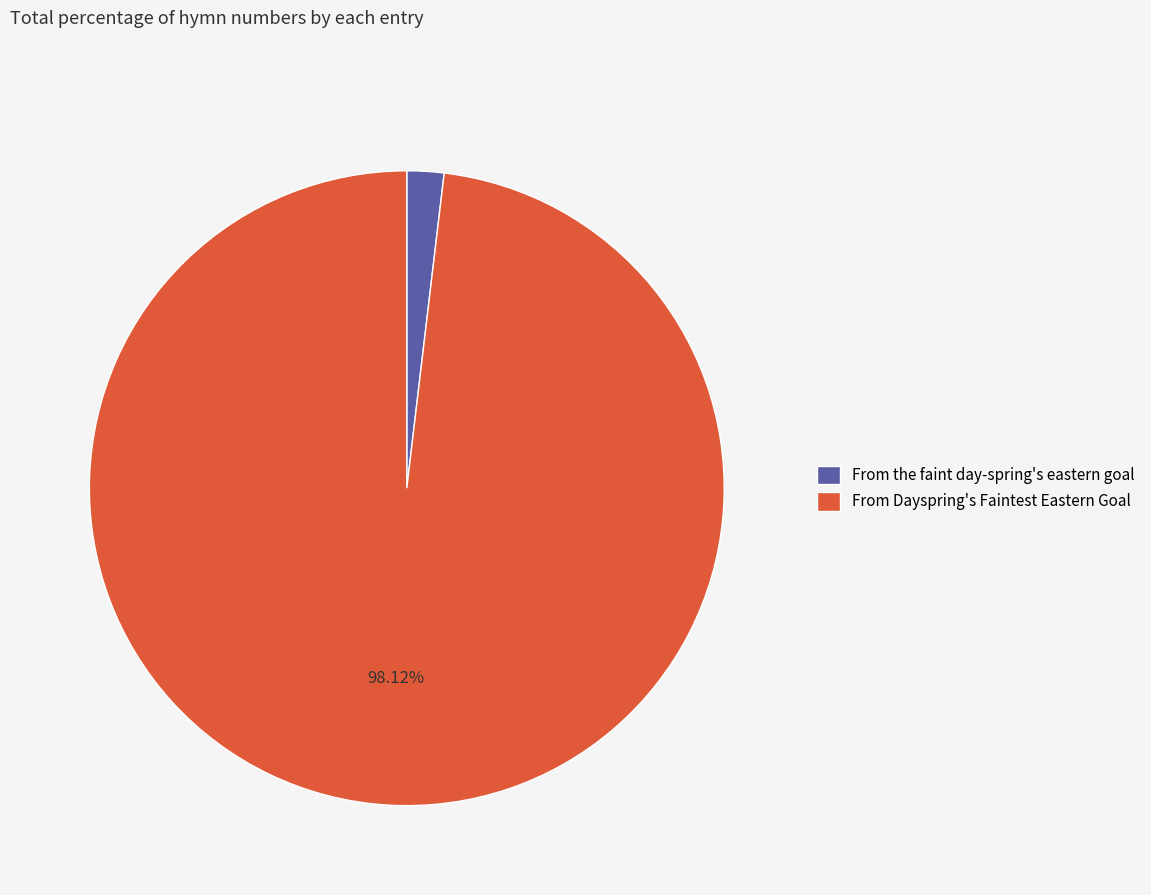

How many segments does this pie chart have?

2